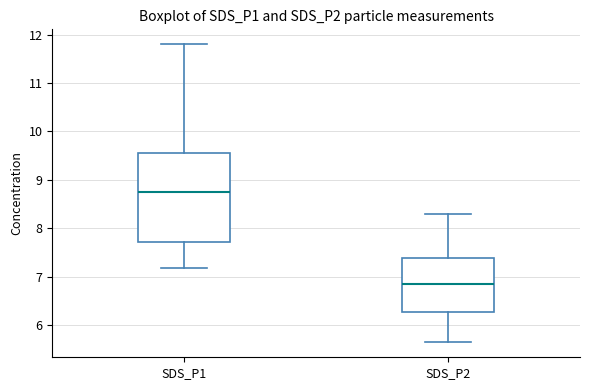

Reading left to right, read every box against the y-axis: the position of its median line, the range the box covers, and the ends of its whiskers. The values are not printed on the chart, so give them approximately, as read against the axis.

SDS_P1: median 8.8, box 7.7 to 9.5, whiskers 7.2 to 11.8
SDS_P2: median 6.9, box 6.3 to 7.4, whiskers 5.7 to 8.3